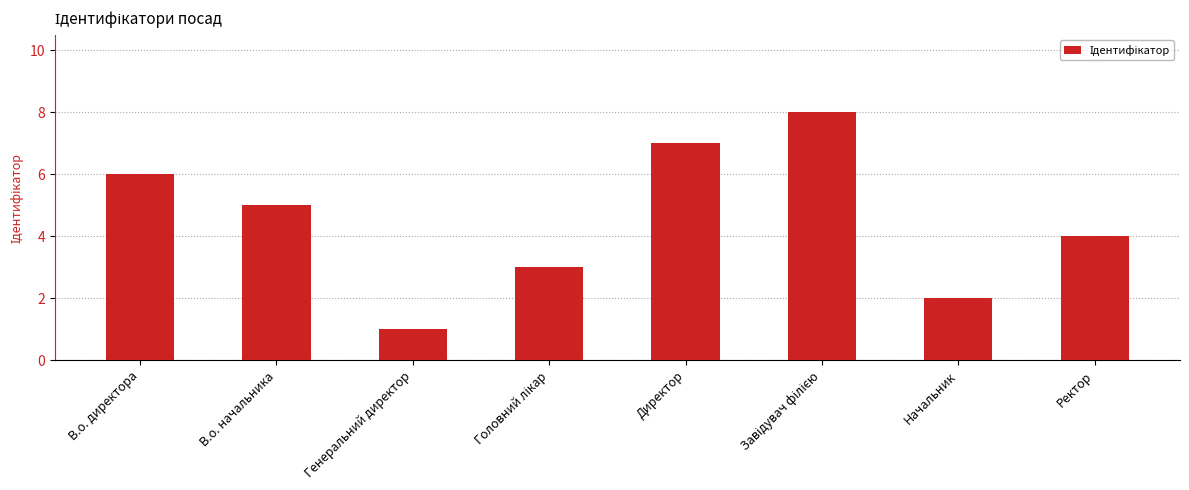

Which category has the lowest value across all series?

Генеральний директор